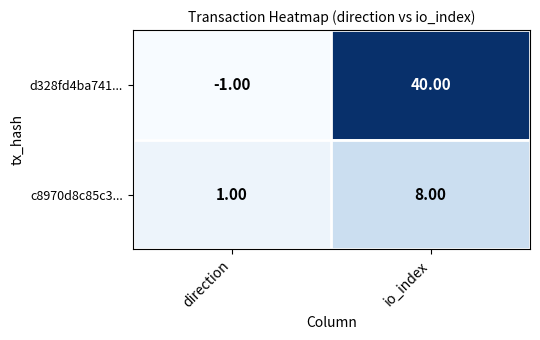

At which label does d328fd4ba741... reach its minimum?

direction